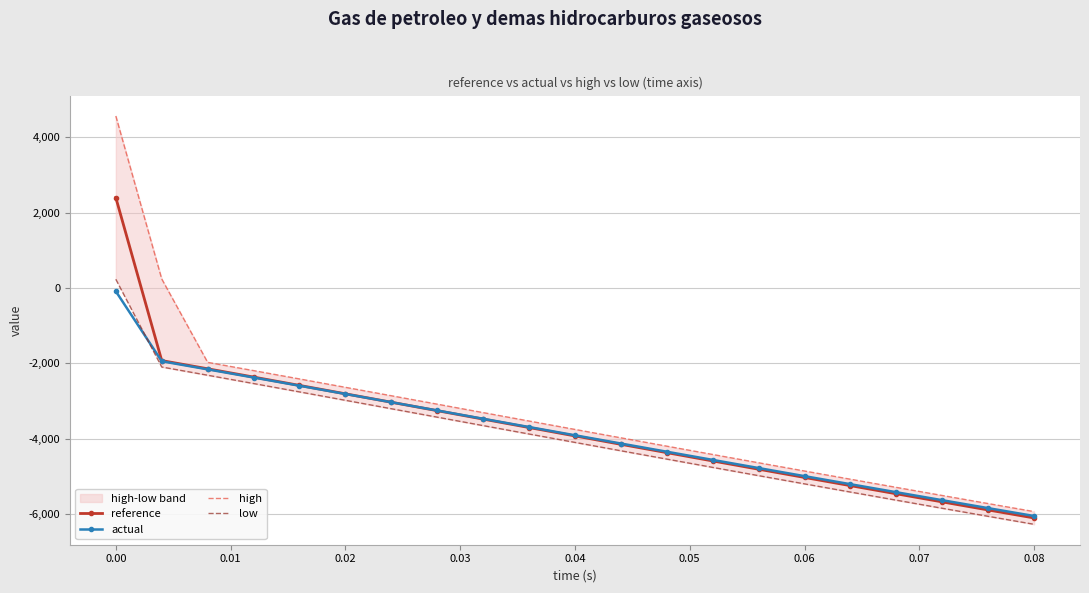

Rank the series by their maximum value, from lowest to highest.

actual, low, reference, high